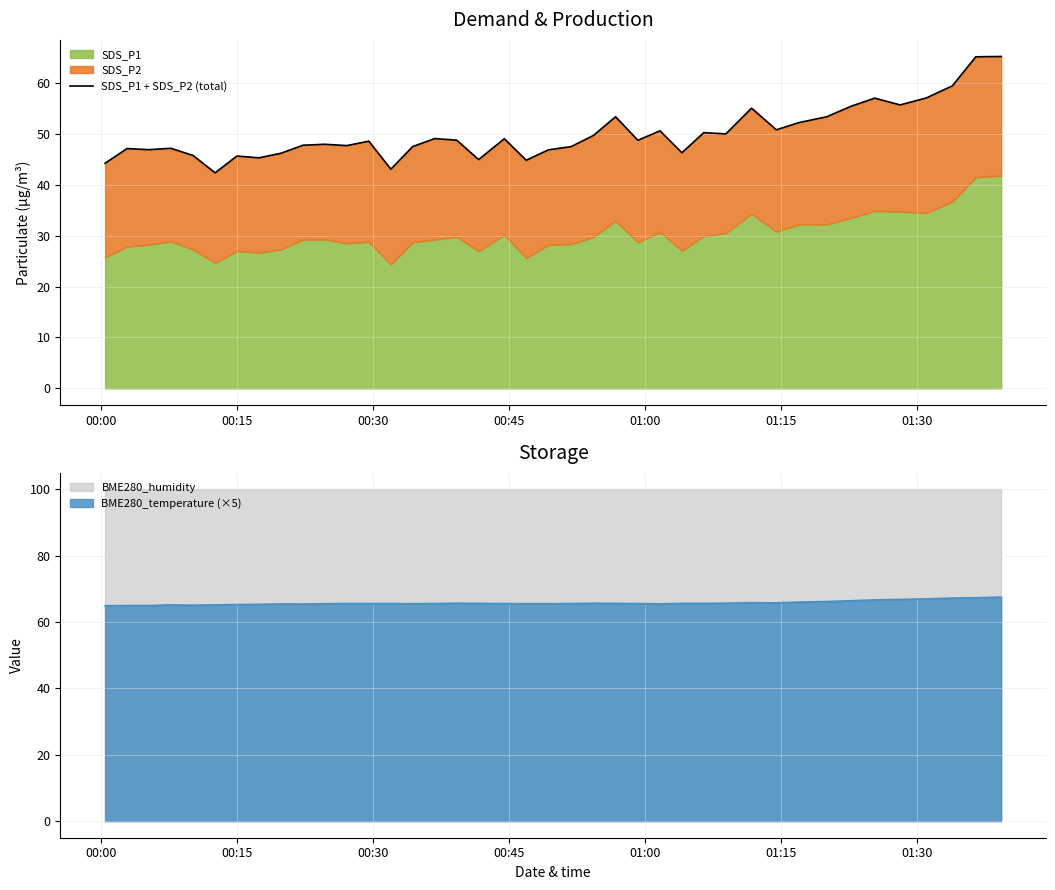

True or false: BME280_temperature (×5) and BME280_humidity cross at least once.

False